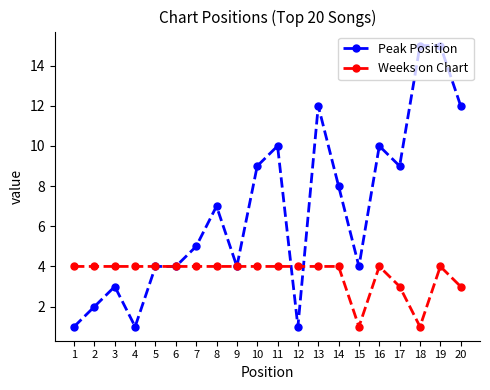

True or false: Weeks on Chart and Peak Position intersect in this chart.

True